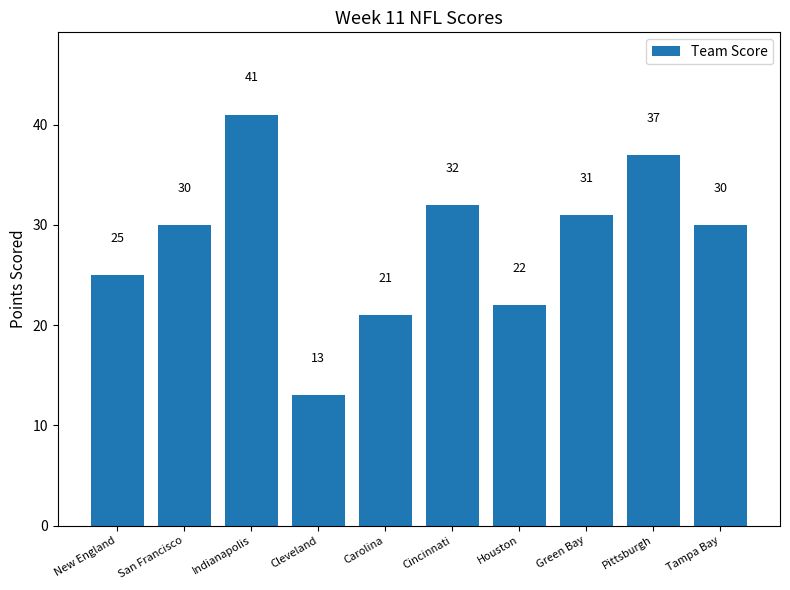

What is the difference between the second highest and minimum values?

24